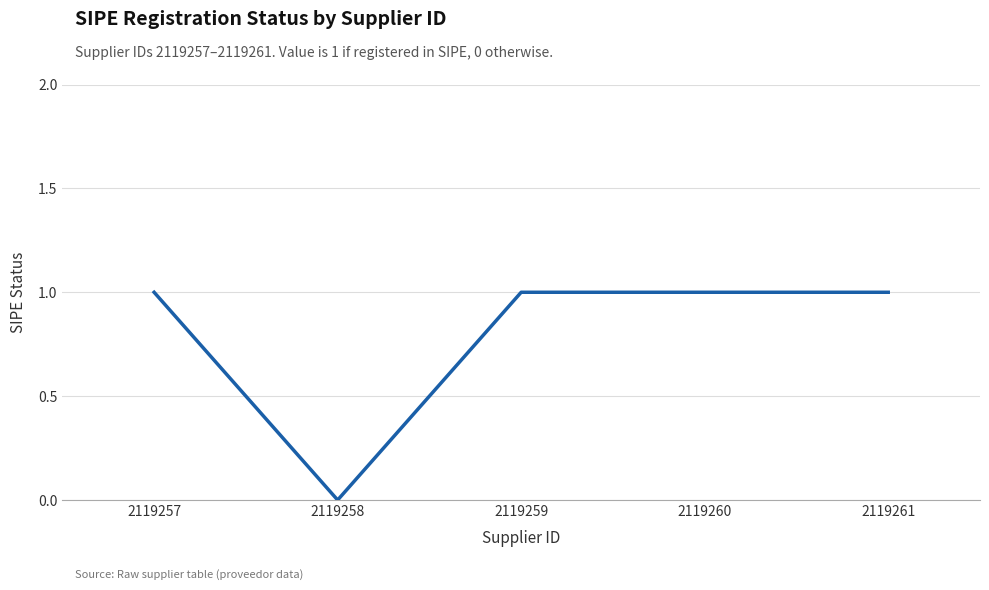

Is it true that the value at 2119258 is 0?

True